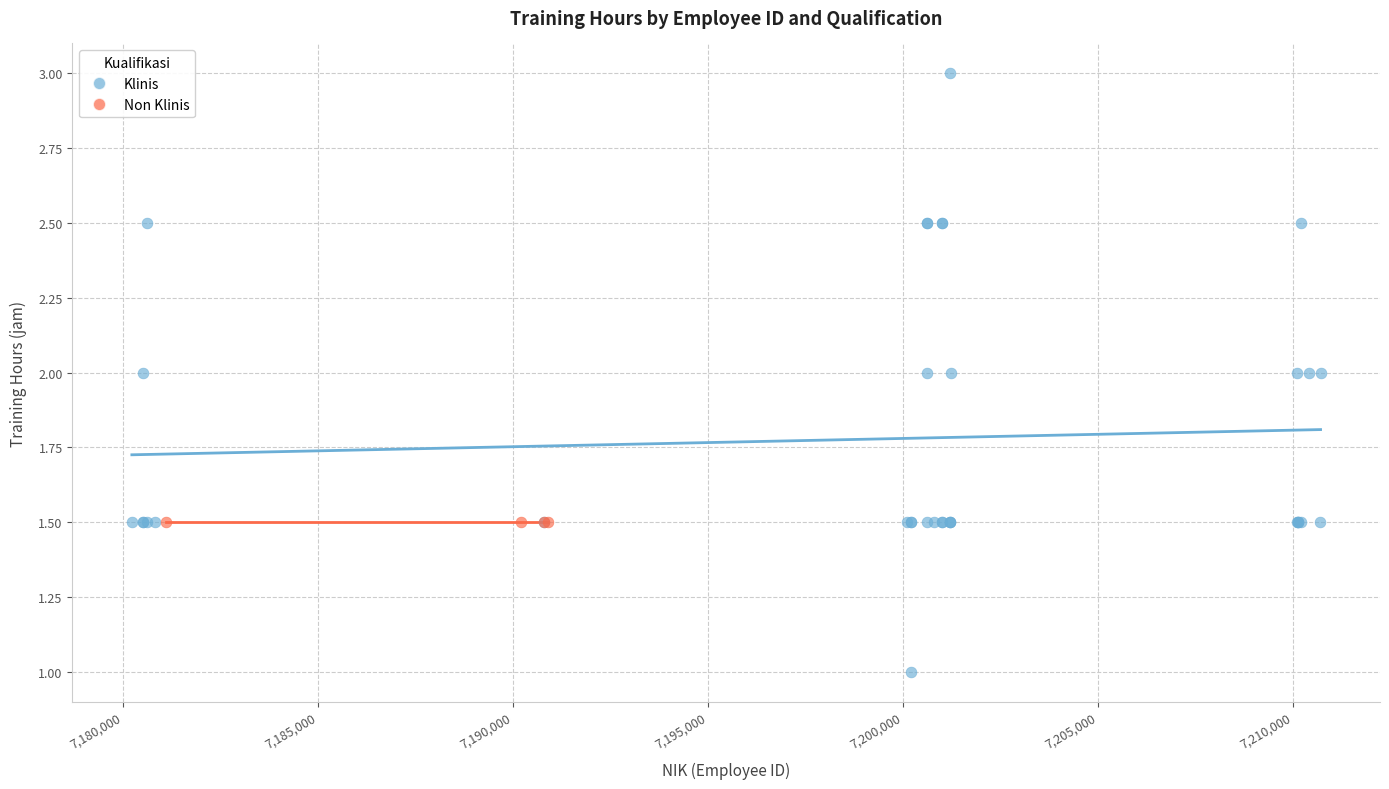

Which series contains the lowest Y value?

Klinis